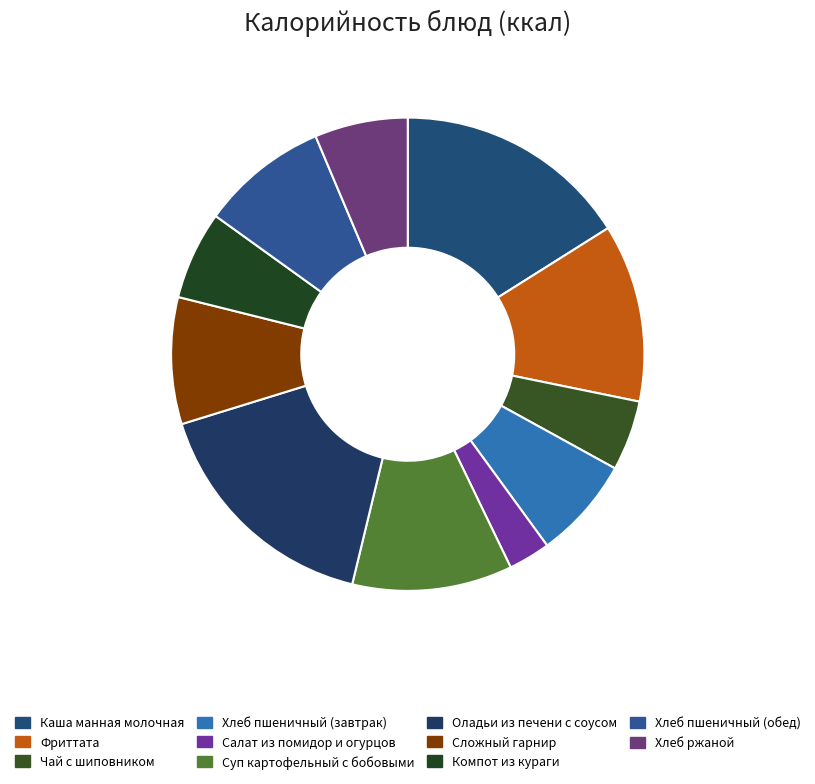

Rank the categories by value from highest to lowest.

Оладьи из печени с соусом, Каша манная молочная, Фриттата, Суп картофельный с бобовыми, Хлеб пшеничный (обед), Сложный гарнир, Хлеб пшеничный (завтрак), Хлеб ржаной, Компот из кураги, Чай с шиповником, Салат из помидор и огурцов